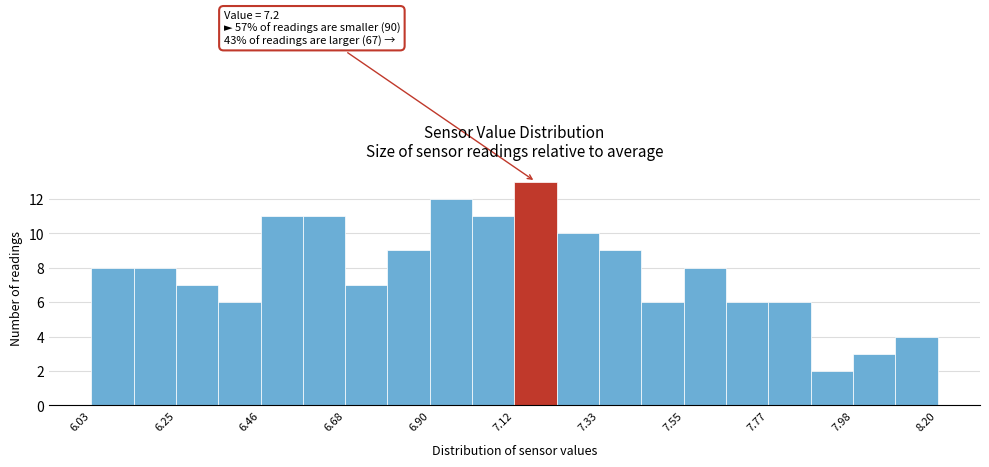

Around what value on the x-axis is the tallest bar? Give the approximate position of its centre, as read against the axis.

7.15